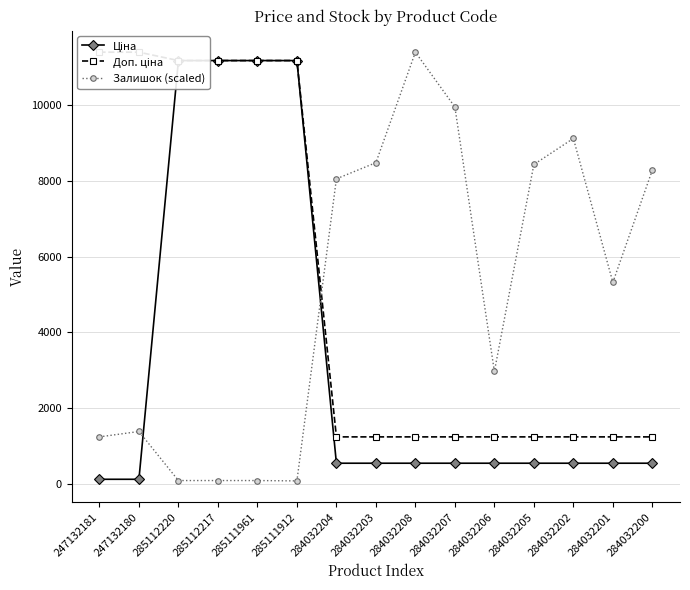

How many series are shown in this chart?

3